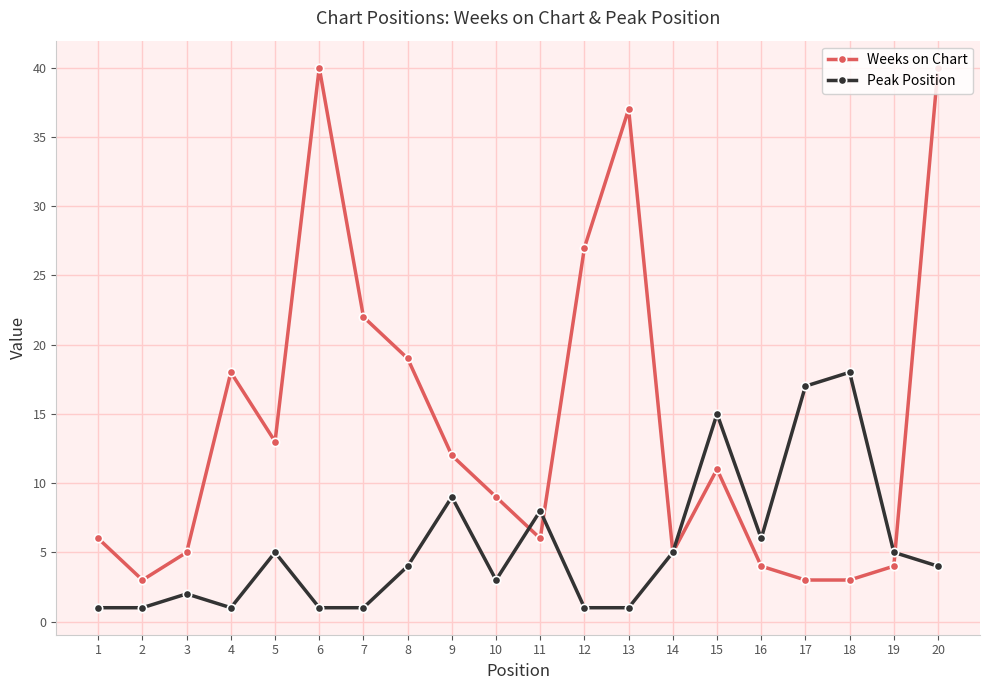

How many lines are shown in the chart?

2